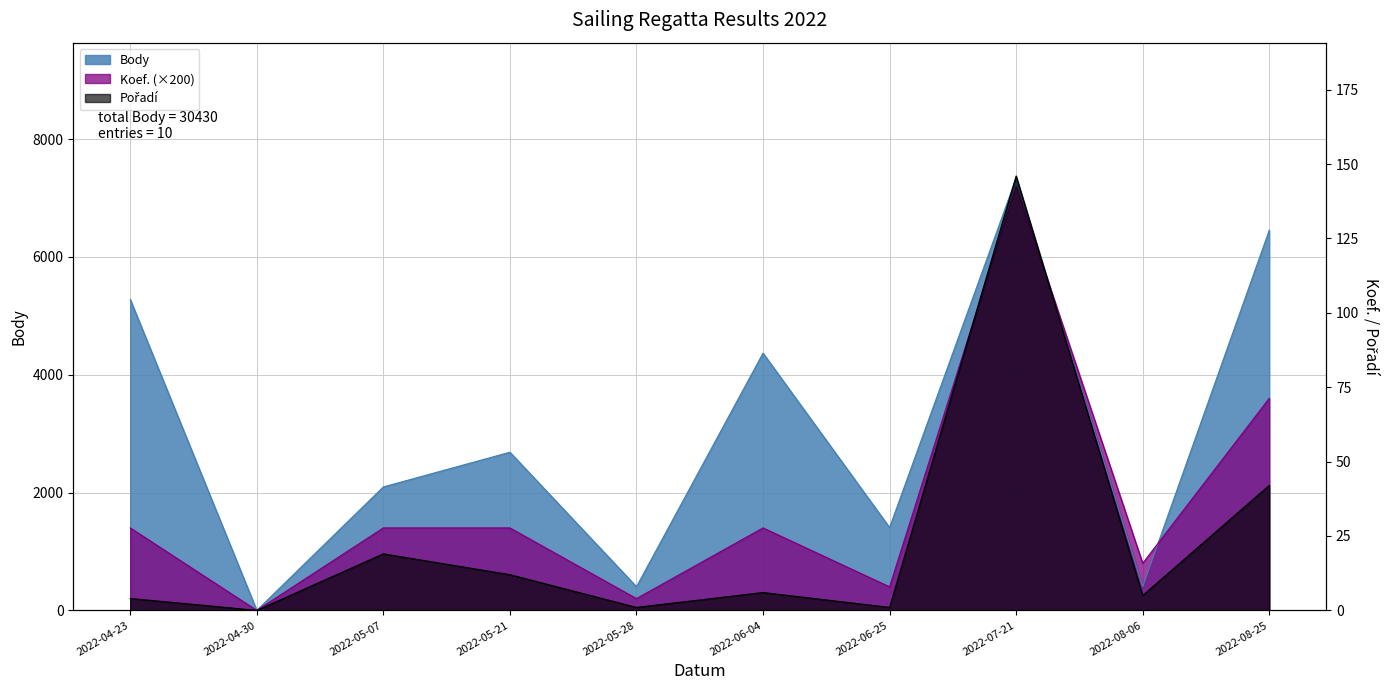

True or false: Body and Pořadí cross at least once.

False